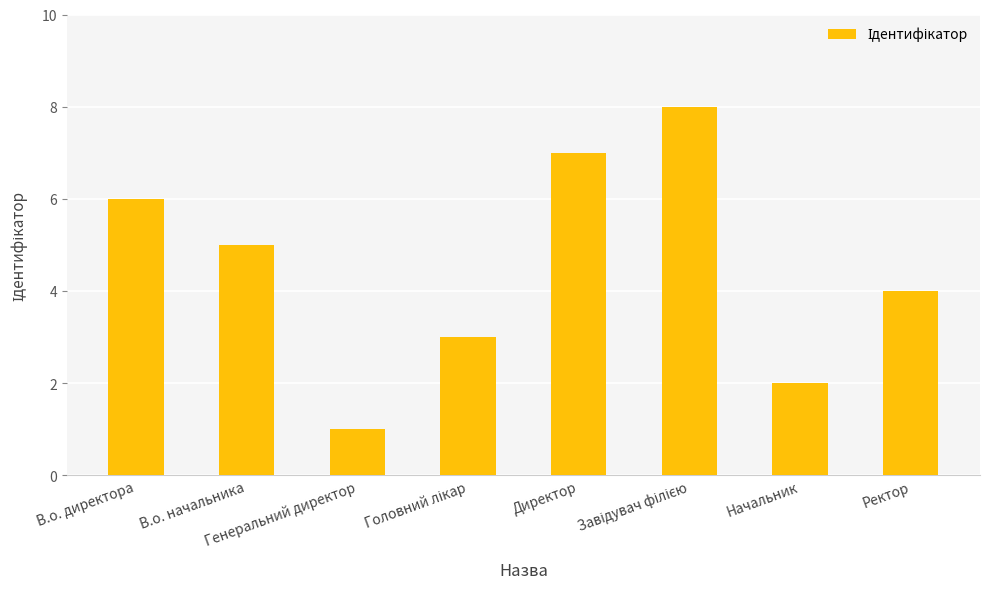

What position from the right is В.о. директора?

8